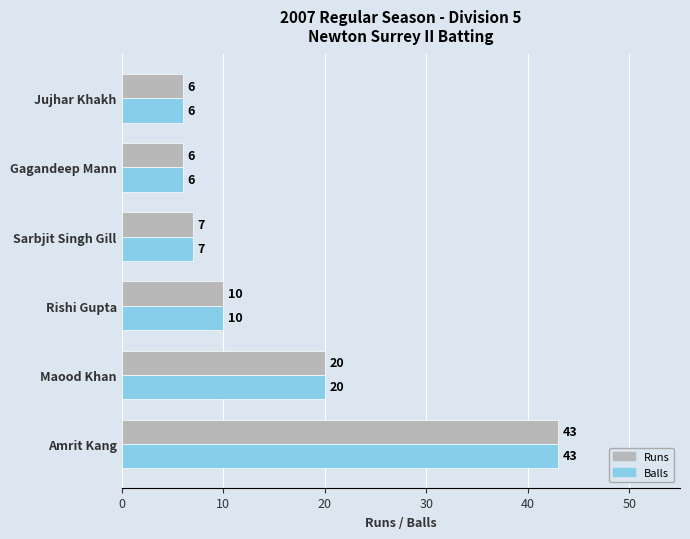

The Runs series shows 4 at Gagandeep Mann. True or false?

False